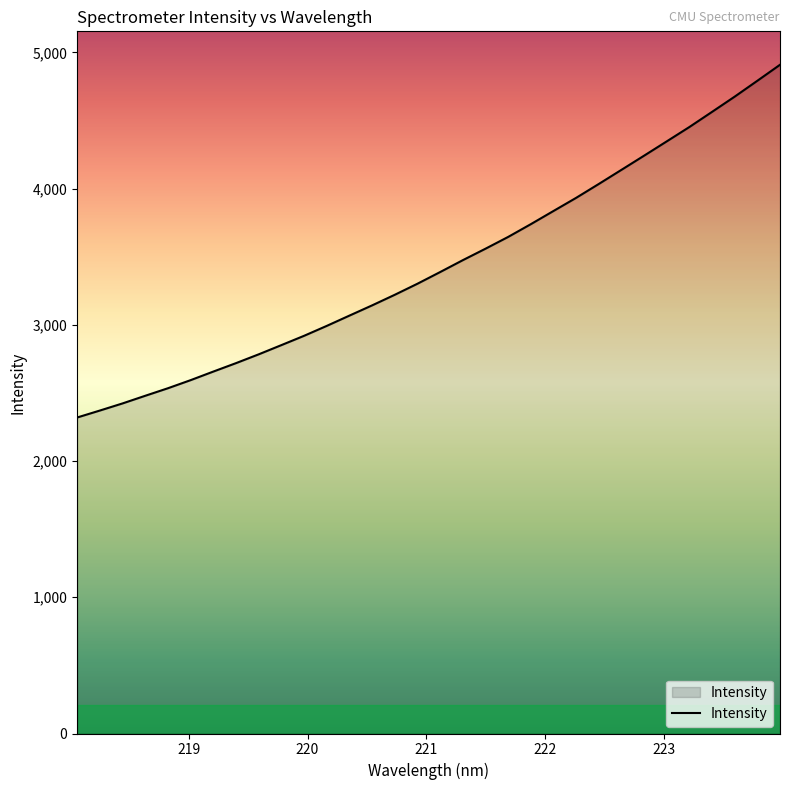

What is the difference between the maximum and minimum values?

2589.3